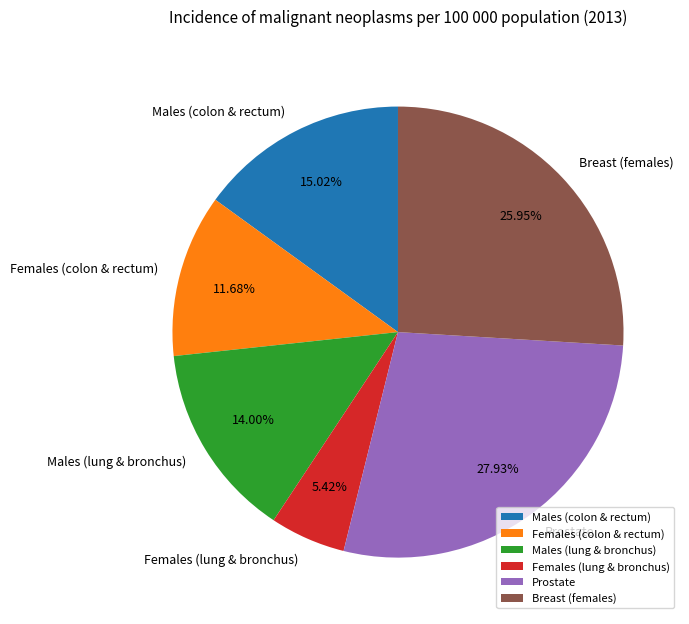

True or false: Females (lung & bronchus) accounts for 5% of the total.

True